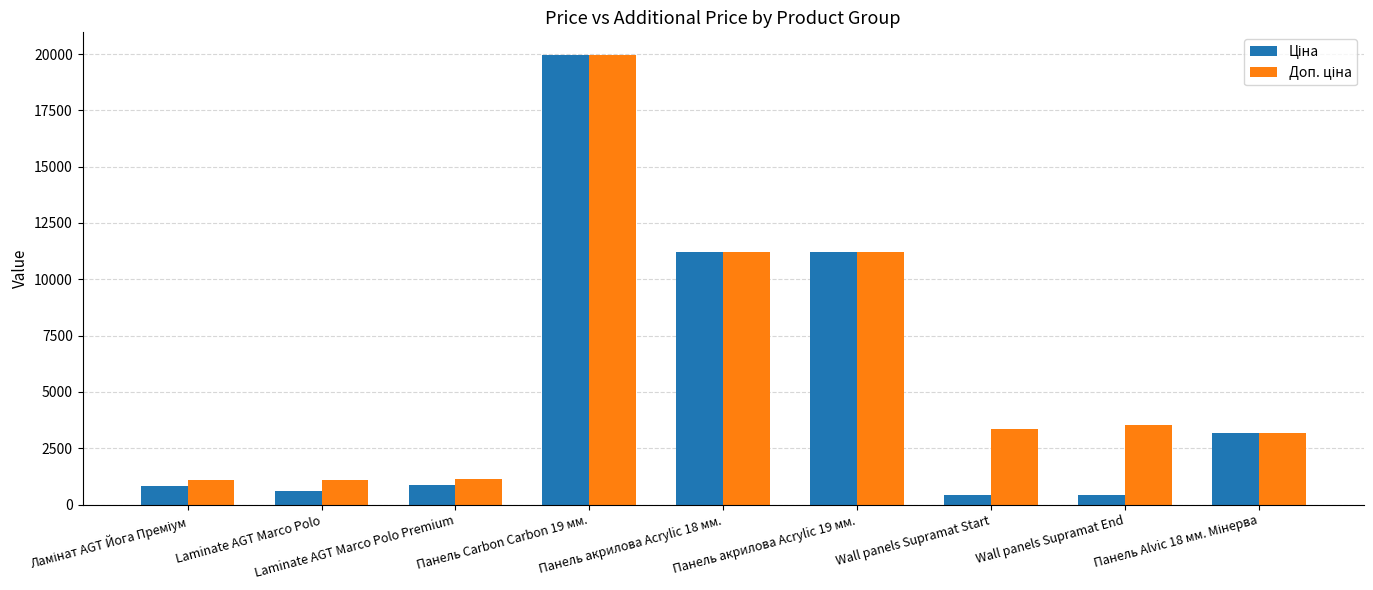

How many categories are shown in the chart?

9